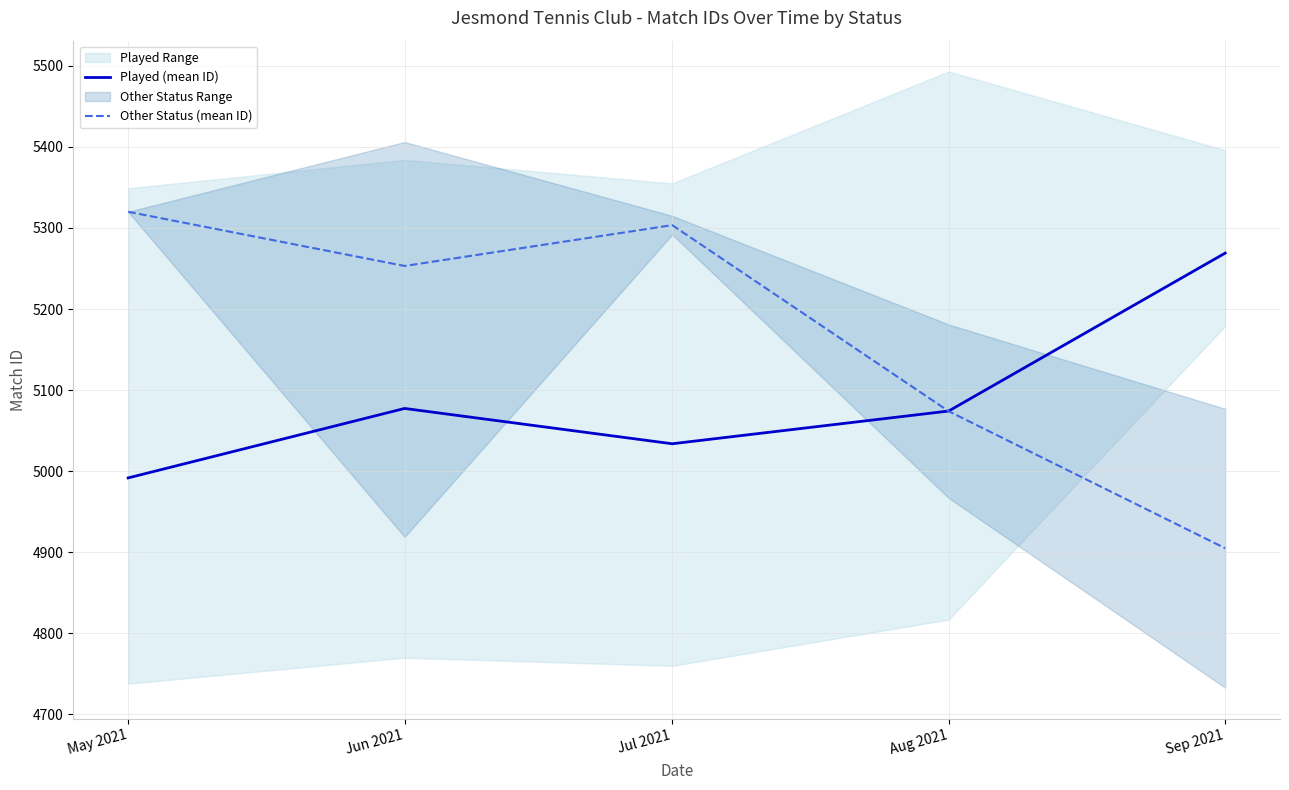

Between which two adjacent categories do Other Status (mean ID) and Played (mean ID) first intersect?

Jul 2021 and Aug 2021